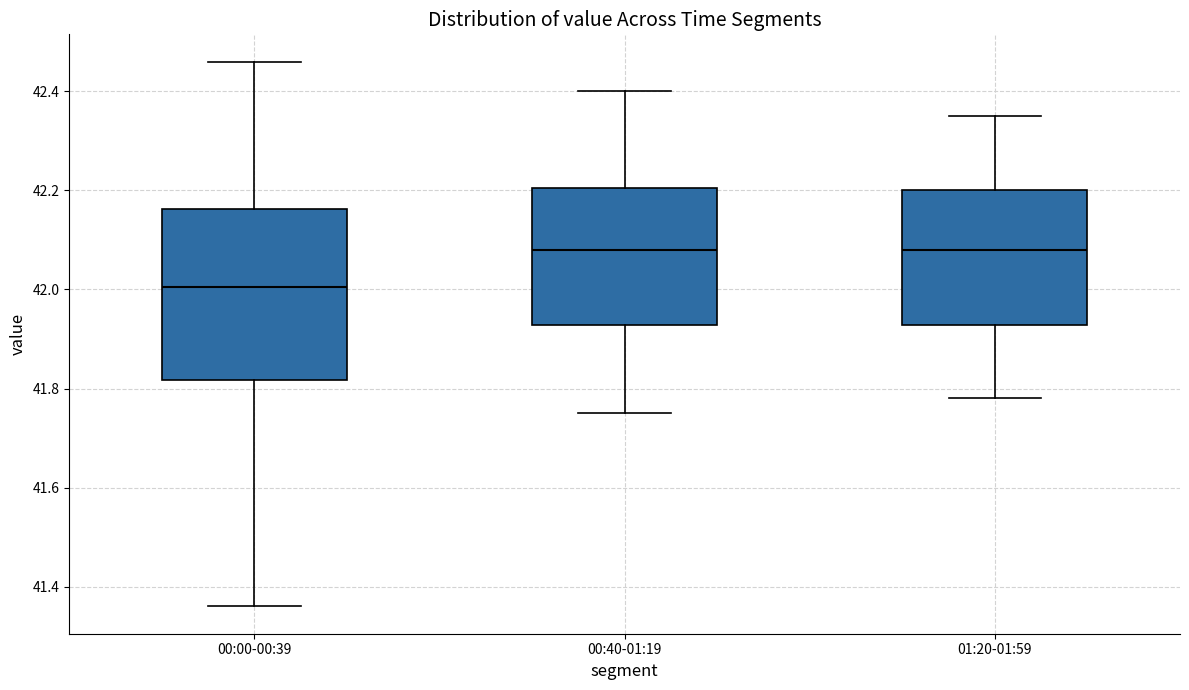

Reading left to right, transcribe this box plot: for each box, give where its median line is, the range the box spans, and where its two whiskers end, as read against the y-axis. The values are not printed on the chart, so give them approximately, as read against the axis.

00:00-00:39: median 42.00, box 41.82 to 42.16, whiskers 41.36 to 42.46
00:40-01:19: median 42.08, box 41.92 to 42.20, whiskers 41.76 to 42.40
01:20-01:59: median 42.08, box 41.92 to 42.20, whiskers 41.78 to 42.36